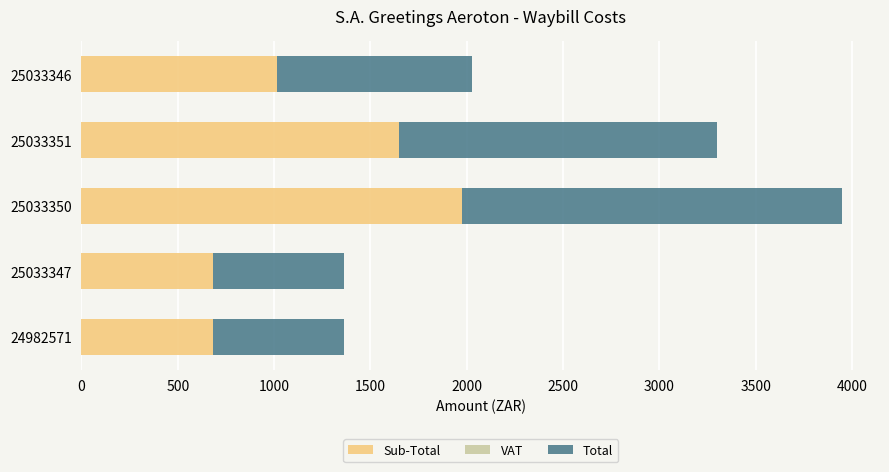

At which category is the sum across all series the highest?

25033350